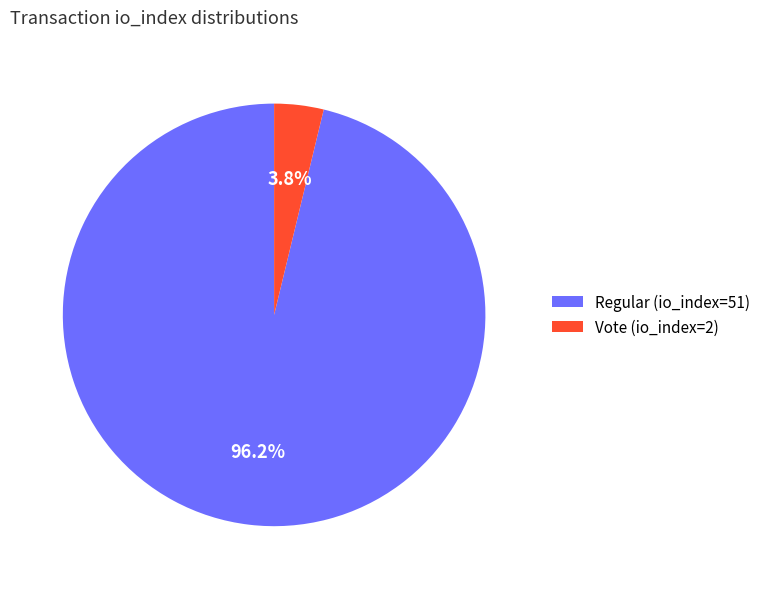

Which category has the biggest portion of the pie?

Regular (io_index=51)